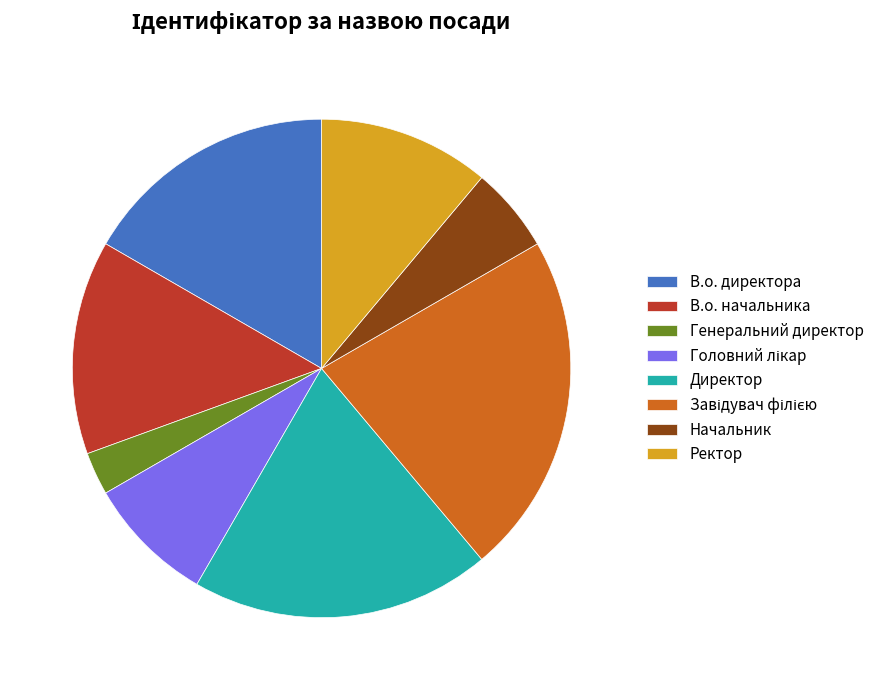

How many slices are in this pie chart?

8